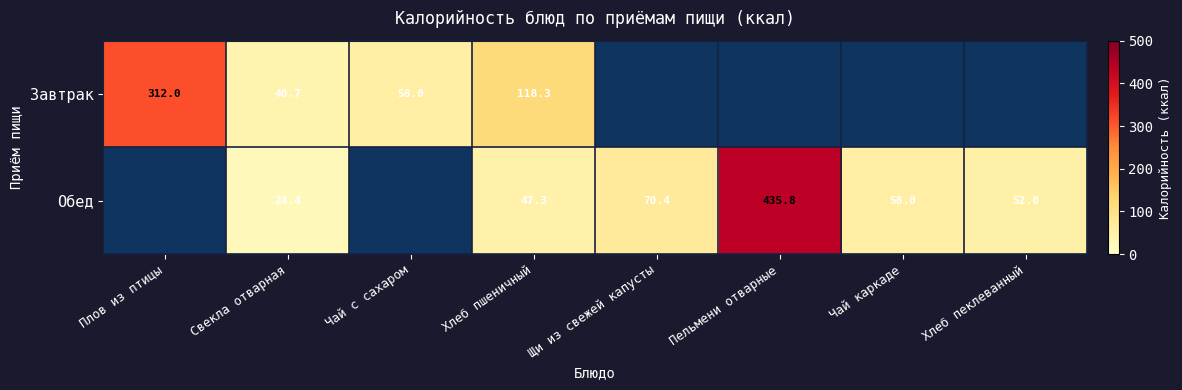

True or false: Завтрак has a value of 312.0 at Плов из птицы.

True